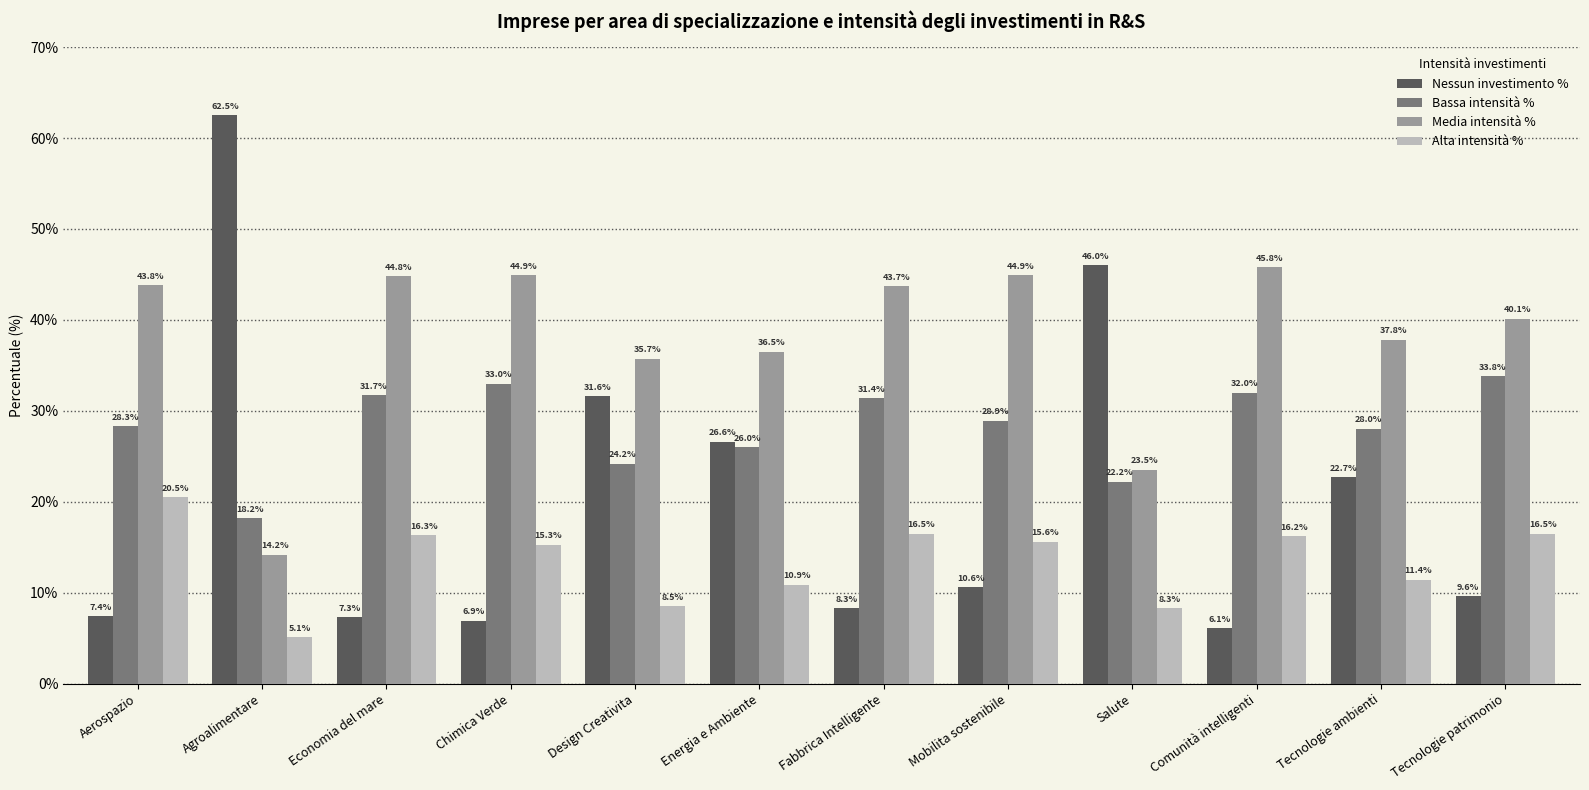

Is the value of Bassa intensità % at Energia e Ambiente greater than the value of Alta intensità % at Mobilita sostenibile?

Yes